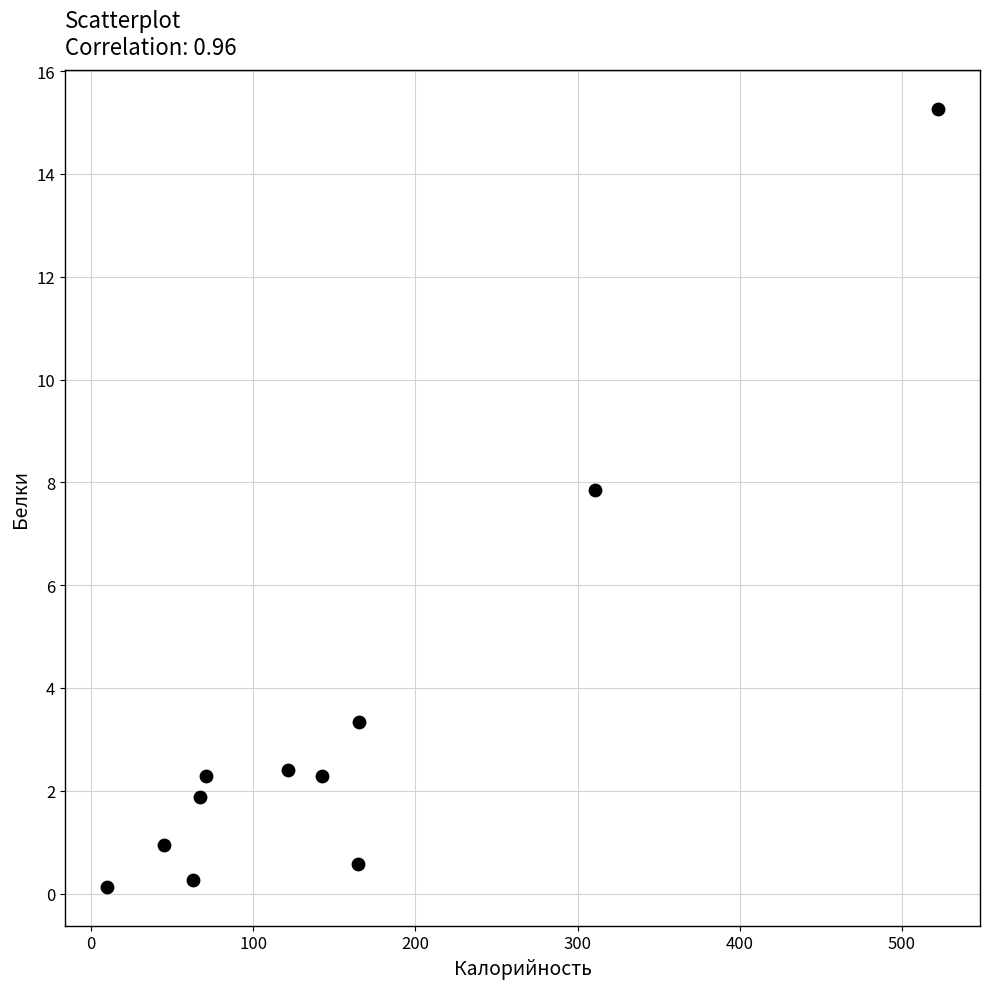

What is the range of X values (max minus min)?

513.0